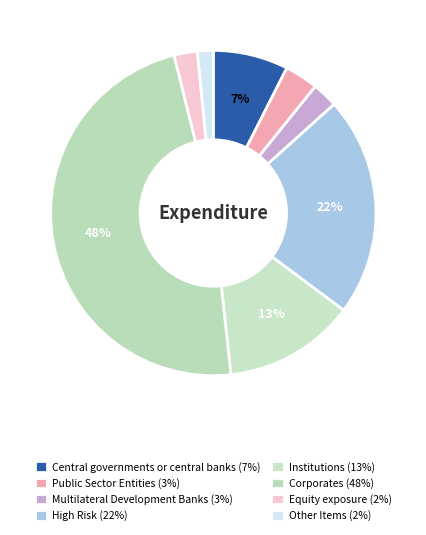

What portion of the pie excludes Public Sector Entities?

96.7%